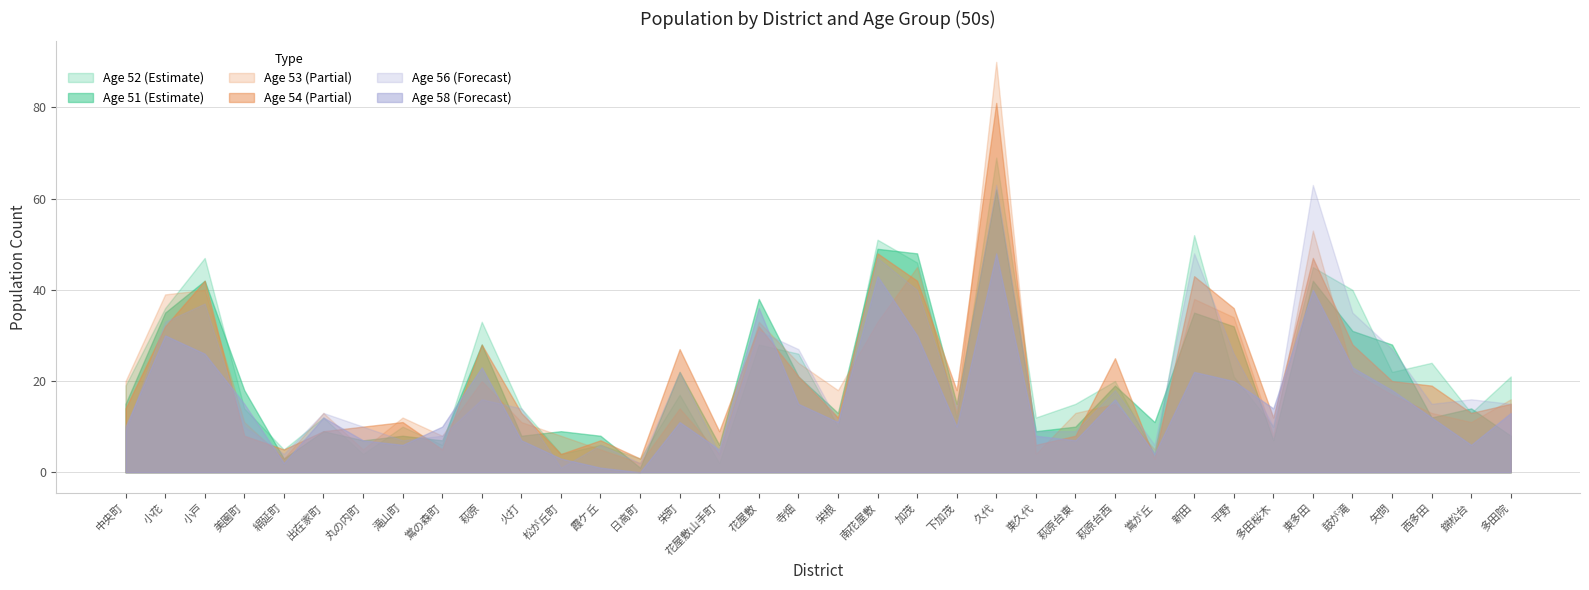

Which series has the largest range (max minus min)?

Age 53 (Partial)